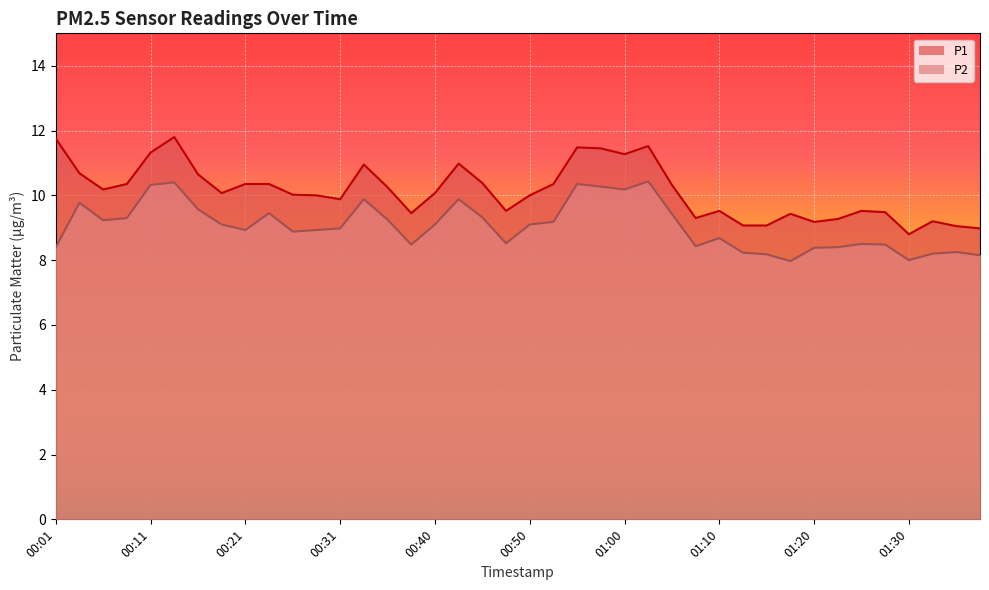

Reading right to left, transcribe all the data shown in this chart.

P1: 9.0	9.1	9.2	8.8	9.5	9.5	9.3	9.2	9.4	9.1	9.1	9.5	9.3	10.3	11.5	11.3	11.4	11.5	10.3	10.0	9.5	10.4	11.0	10.1	9.4	10.2	10.9	9.9	10.0	10.0	10.3	10.3	10.1	10.7	11.8	11.3	10.3	10.2	10.7	11.8
P2: 8.2	8.2	8.2	8.0	8.5	8.5	8.4	8.4	8.0	8.2	8.2	8.7	8.4	9.4	10.4	10.2	10.3	10.3	9.2	9.1	8.5	9.3	9.9	9.1	8.5	9.2	9.9	9.0	8.9	8.9	9.4	8.9	9.1	9.6	10.4	10.3	9.3	9.2	9.8	8.4